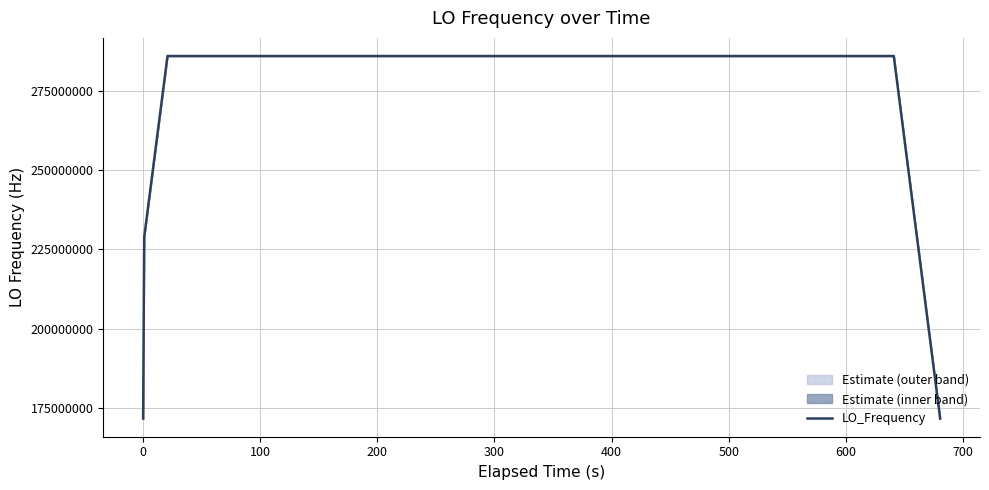

Is it true that the value at 500 is 286046997.9?

True